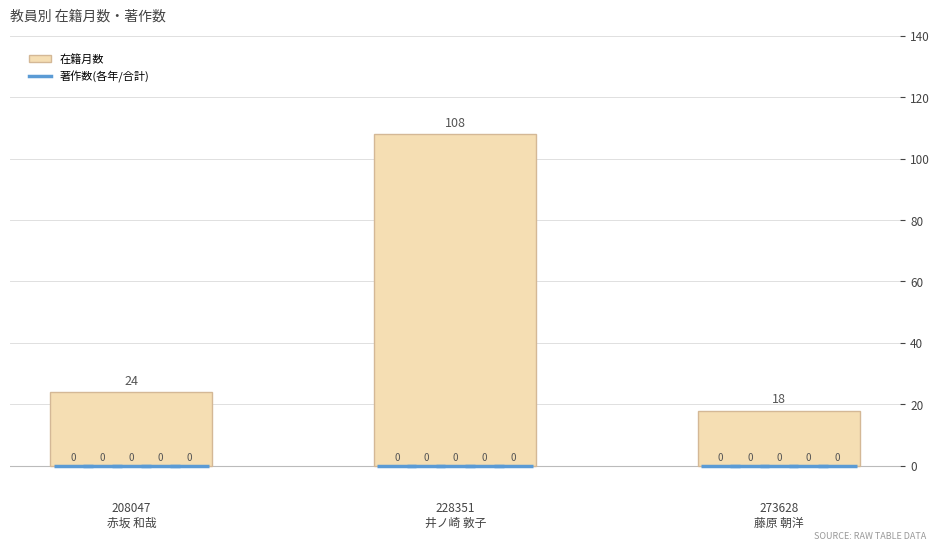

Between 208047
赤坂 和哉 and 228351
井ノ崎 敦子, which is larger?

228351
井ノ崎 敦子